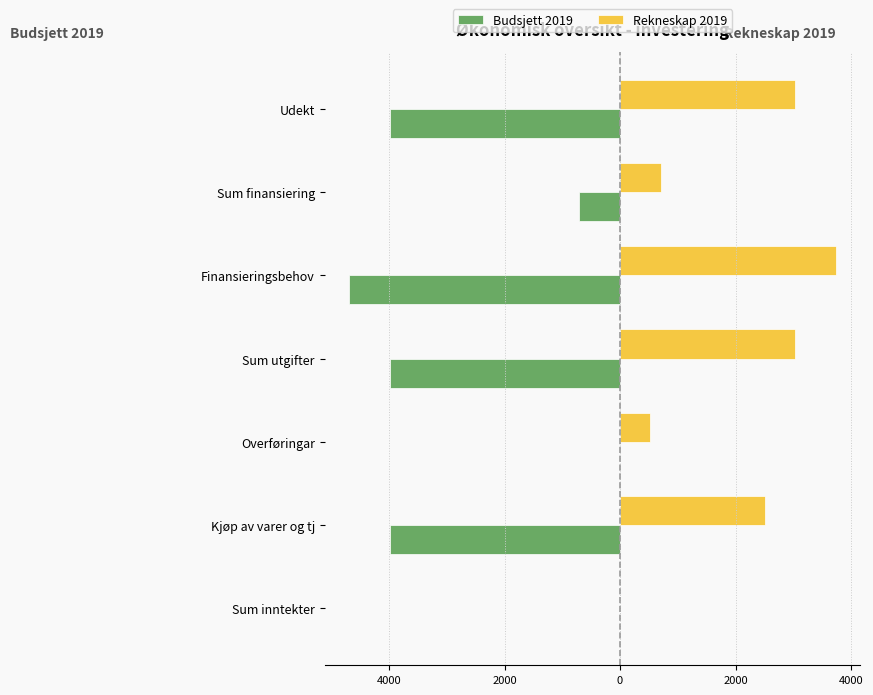

What is the minimum value for Budsjett 2019?

-4691